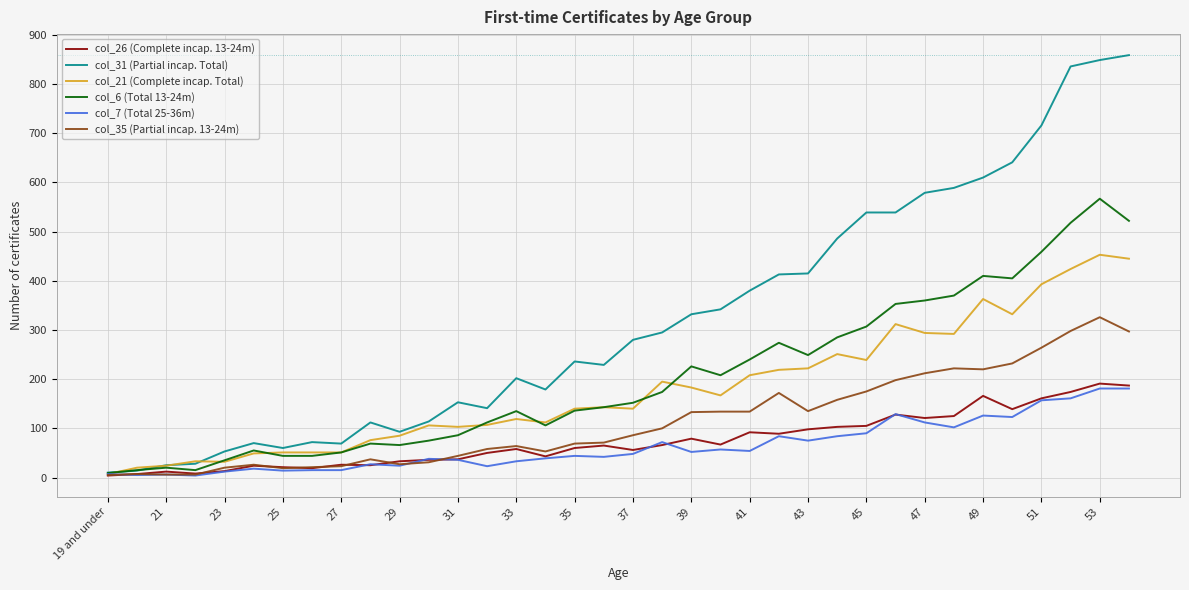

What is the greatest value displayed?

859